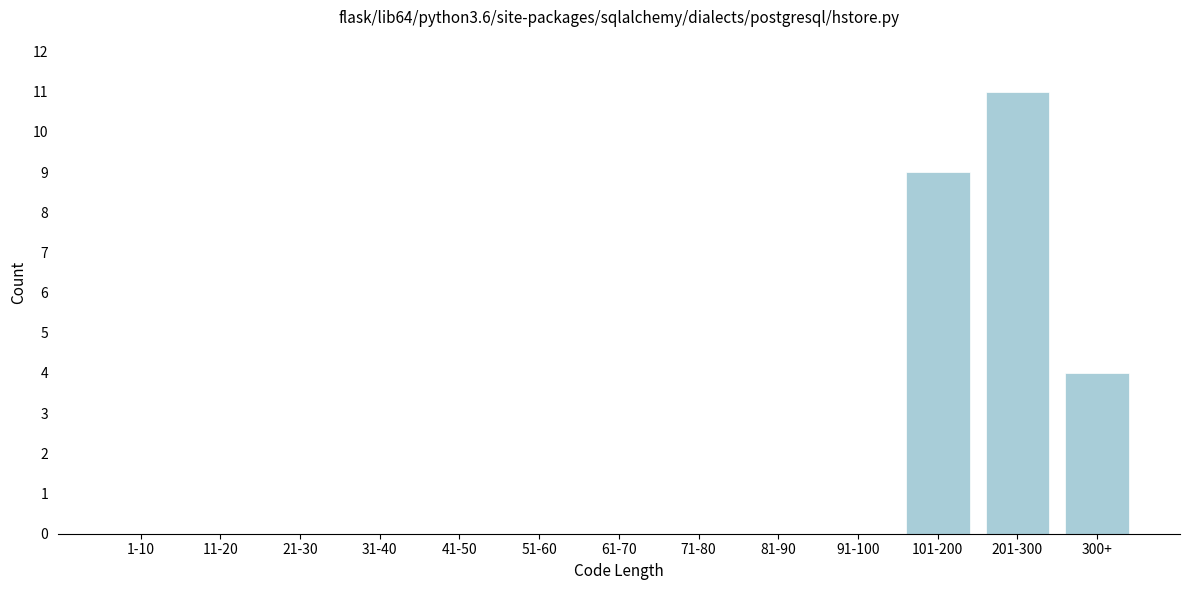

Reading left to right, extract all data points from this chart.

1-10=0	11-20=0	21-30=0	31-40=0	41-50=0	51-60=0	61-70=0	71-80=0	81-90=0	91-100=0	101-200=9	201-300=11	300+=4